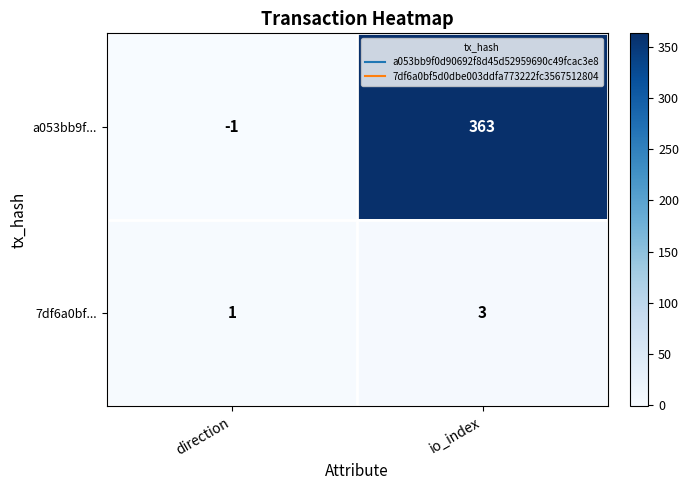

Between direction and io_index, which series saw the biggest shift?

a053bb9f...